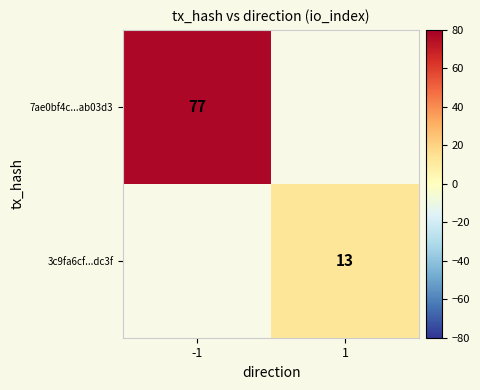

The value of 7ae0bf4c...ab03d3 at -1 is 77. True or false?

True